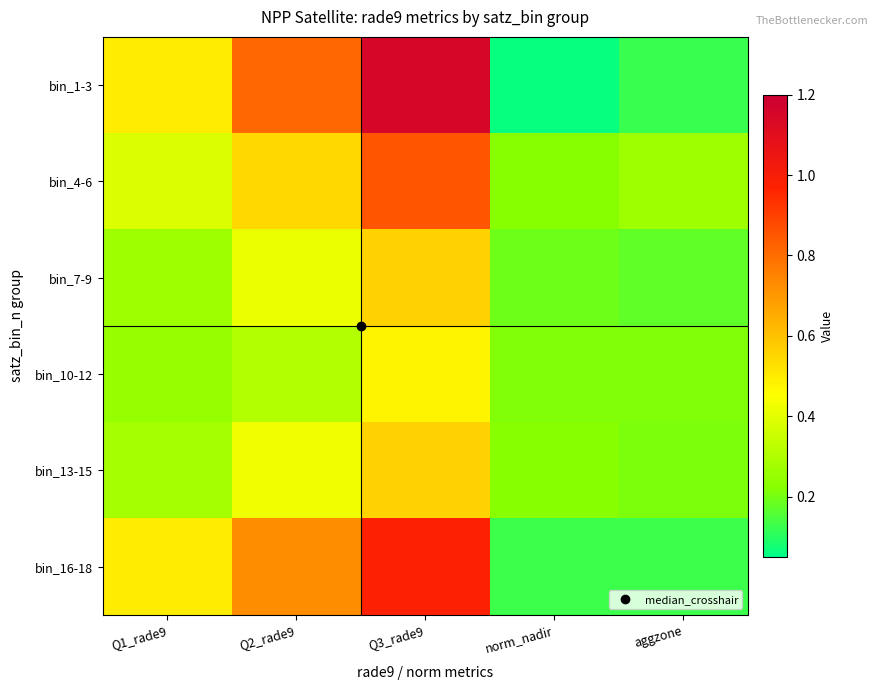

Rank the series by their maximum value, from lowest to highest.

bin_10-12, bin_7-9, bin_13-15, bin_4-6, bin_16-18, bin_1-3